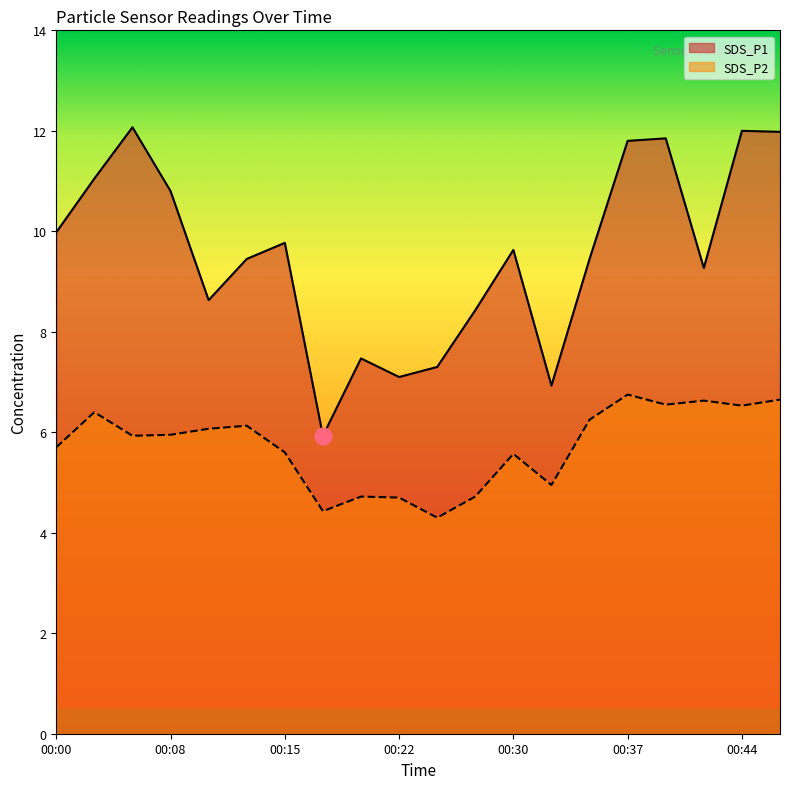

What is the value of the SDS_P2 point at the 12th from the left?

4.7